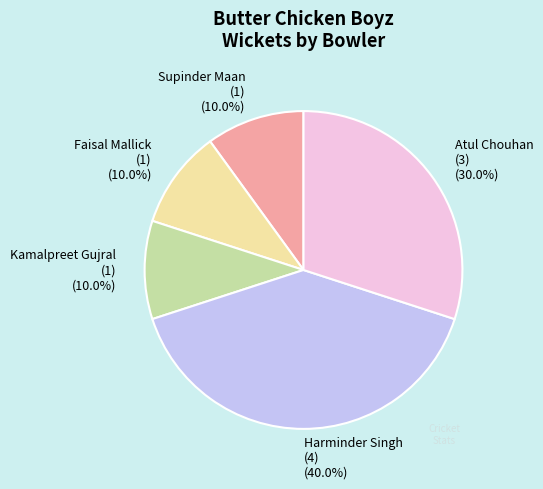

Is Atul Chouhan the majority of the pie?

No